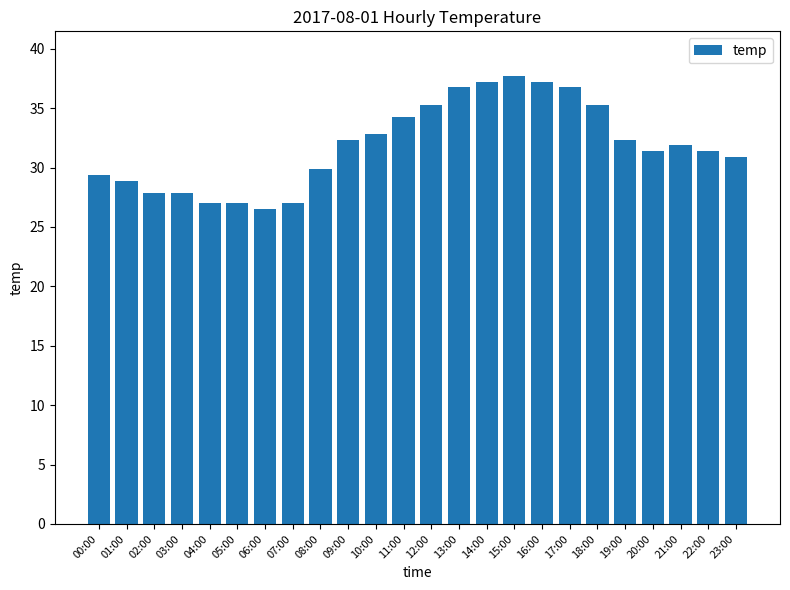

What is the ratio of the value at 09:00 to the value at 13:00?

0.9